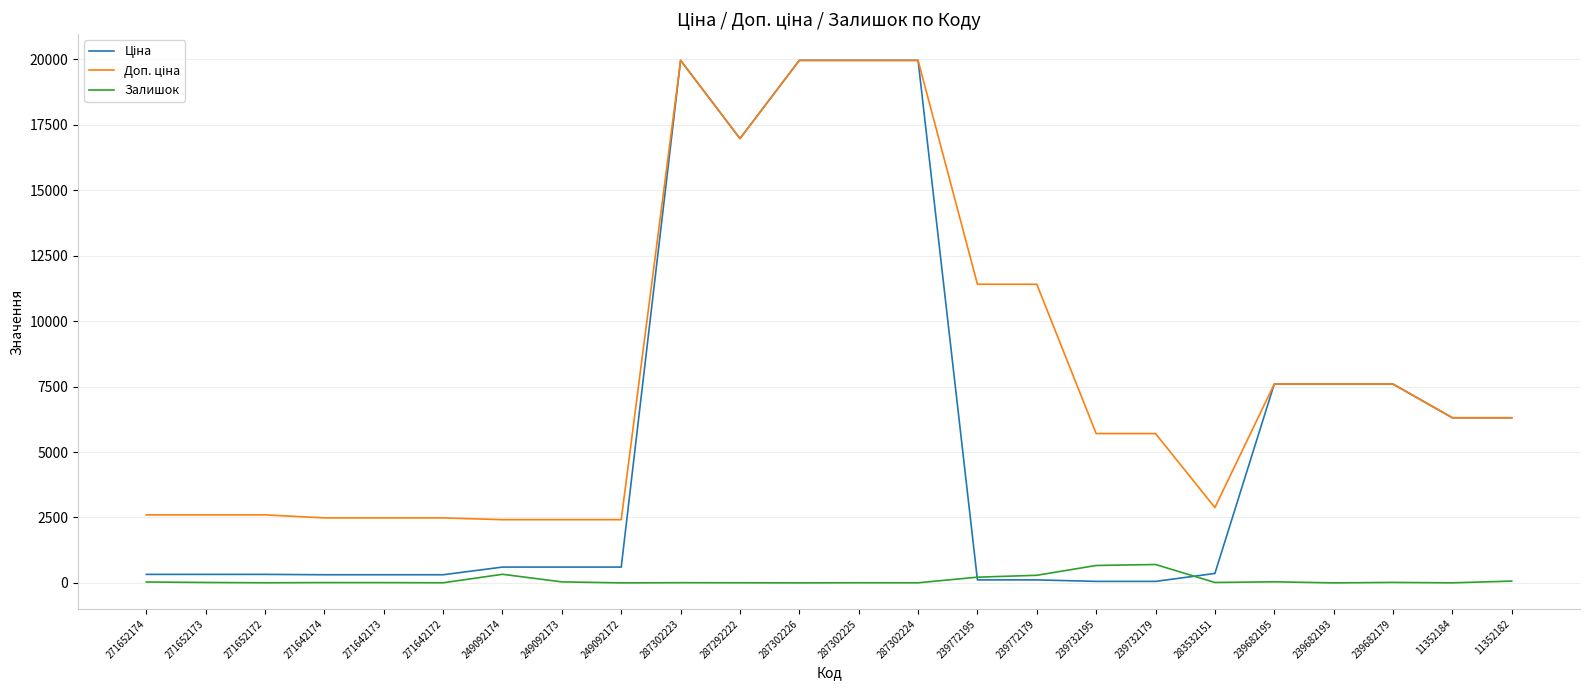

What is the difference between the second highest and minimum values in the Залишок series?

665.0